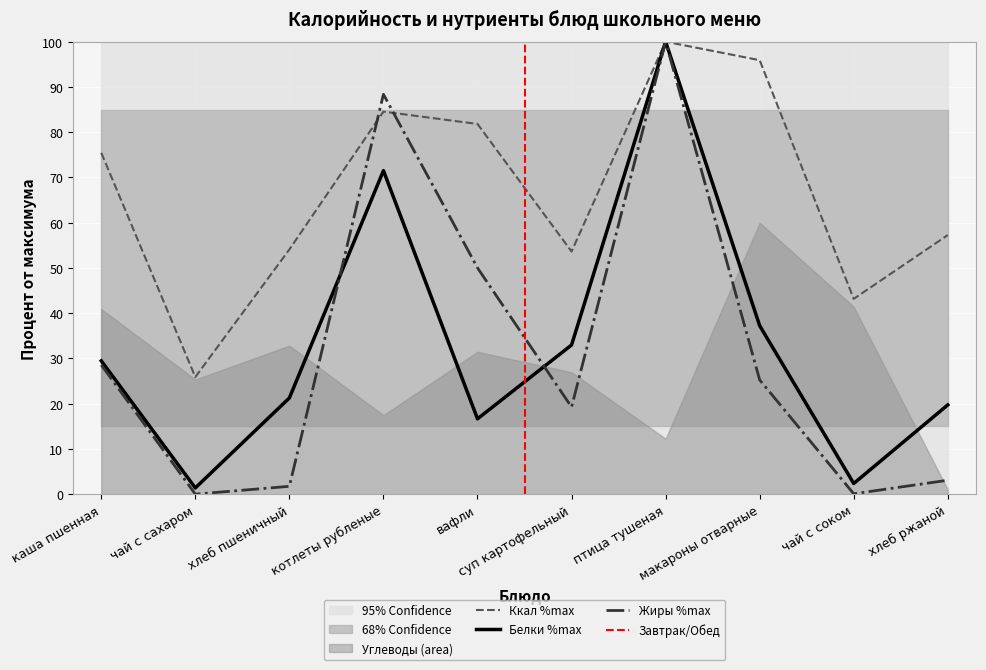

What is the difference between the Белки values at птица тушеная and суп картофельный?

67.0